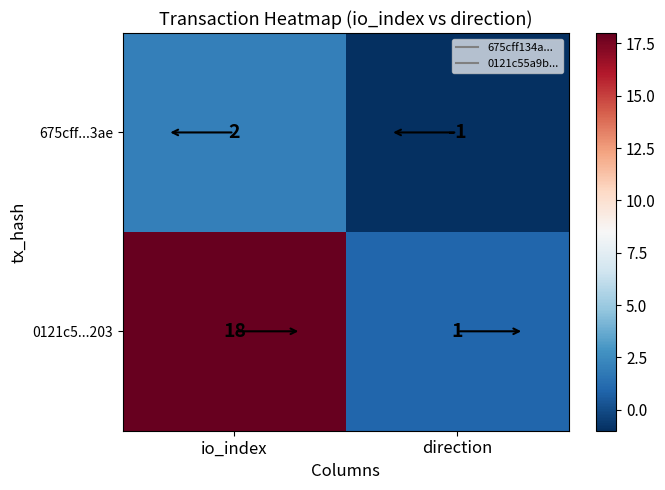

Rank the series by their average value, from highest to lowest.

0121c5...203, 675cff...3ae